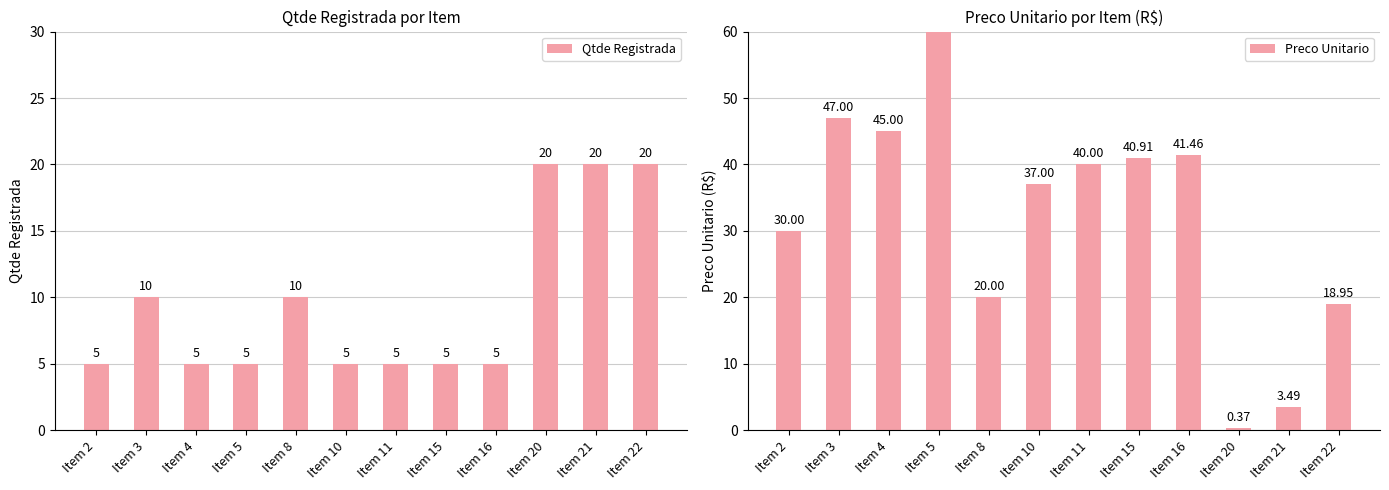

The Preco Unitario series shows 3.9 at Item 22. True or false?

False